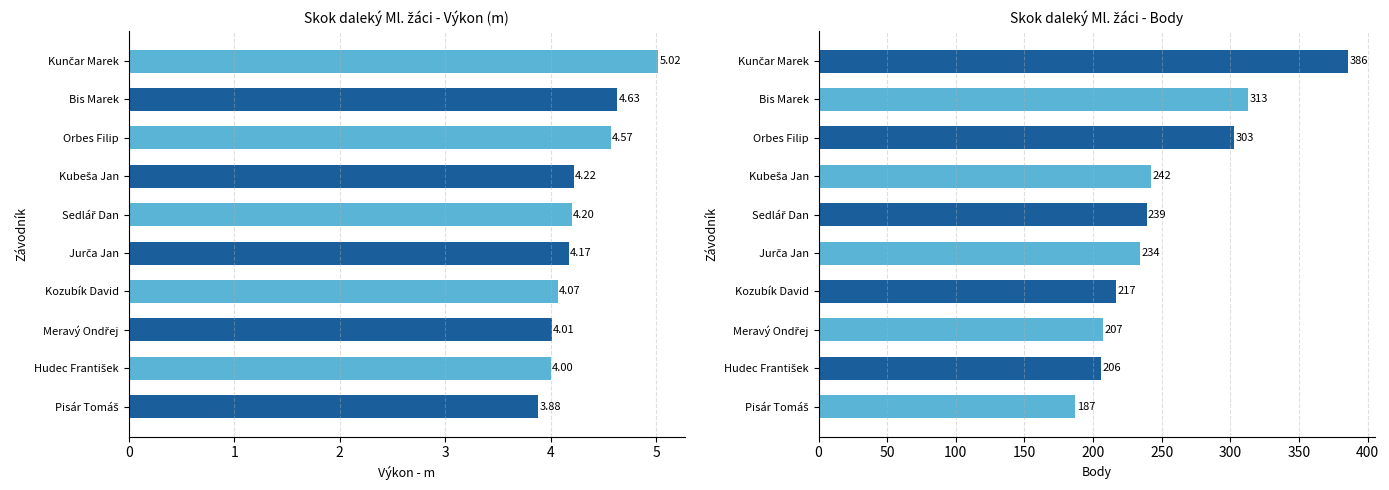

What is the value of the Výkon (m) bar at the 1st from the left?

5.0